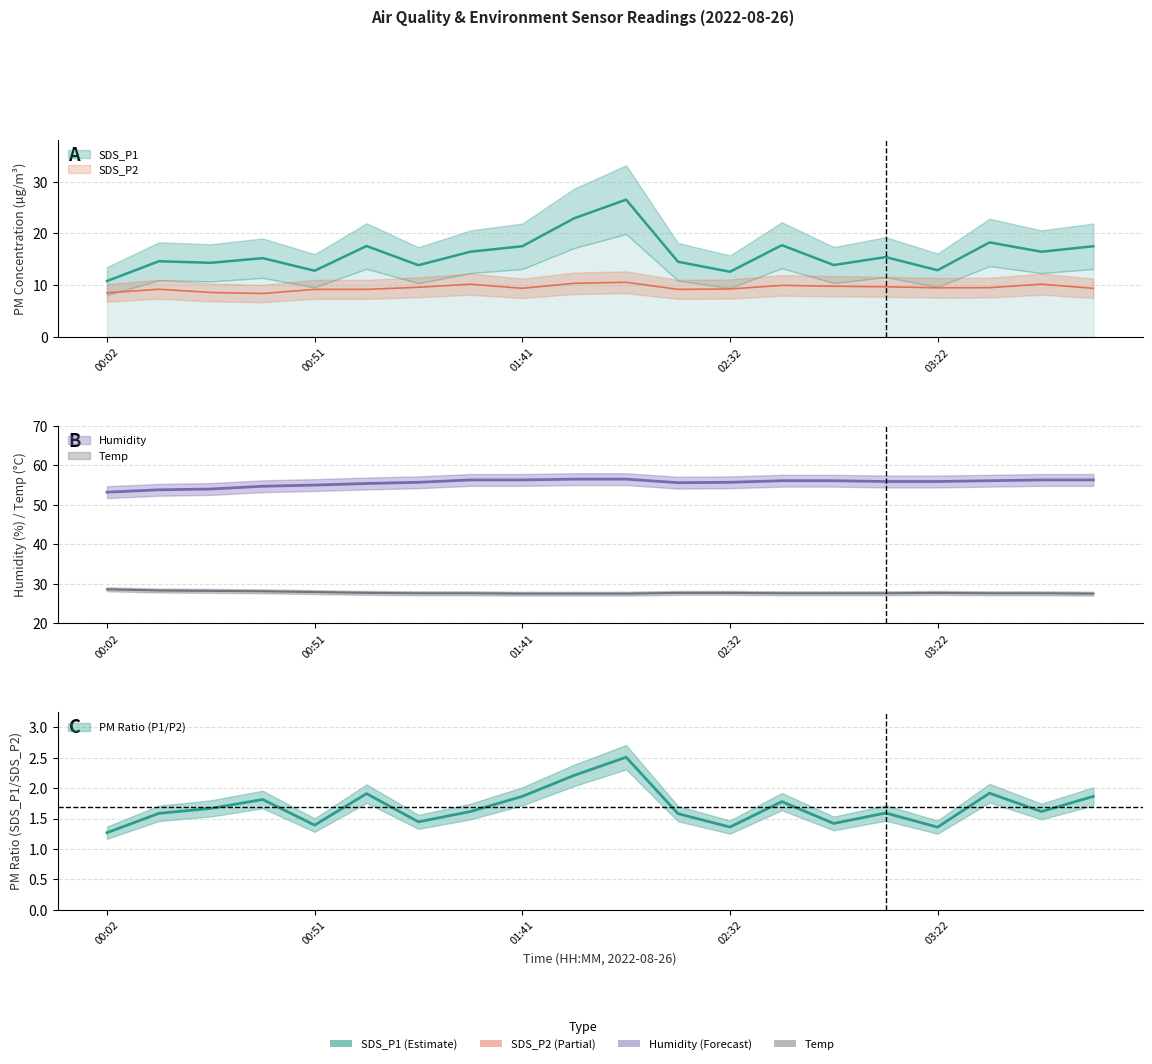

What is the approximate value of SDS_P1 at 03:47?

16.5